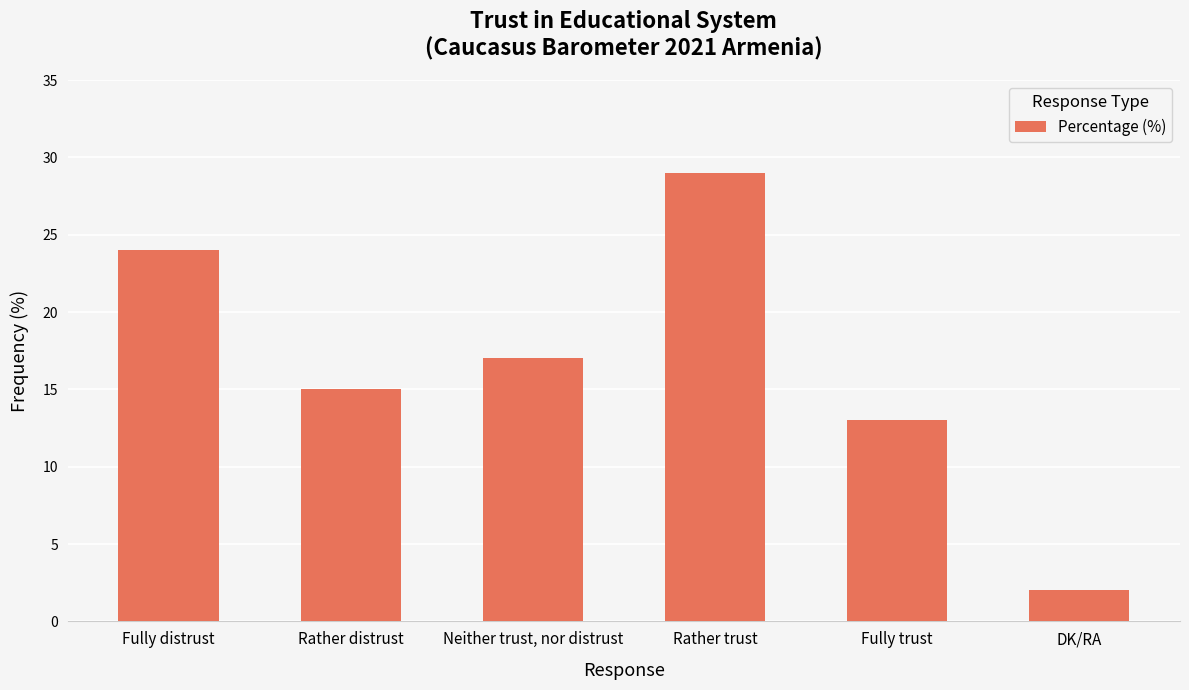

True or false: the data shows 38 at Fully distrust.

False